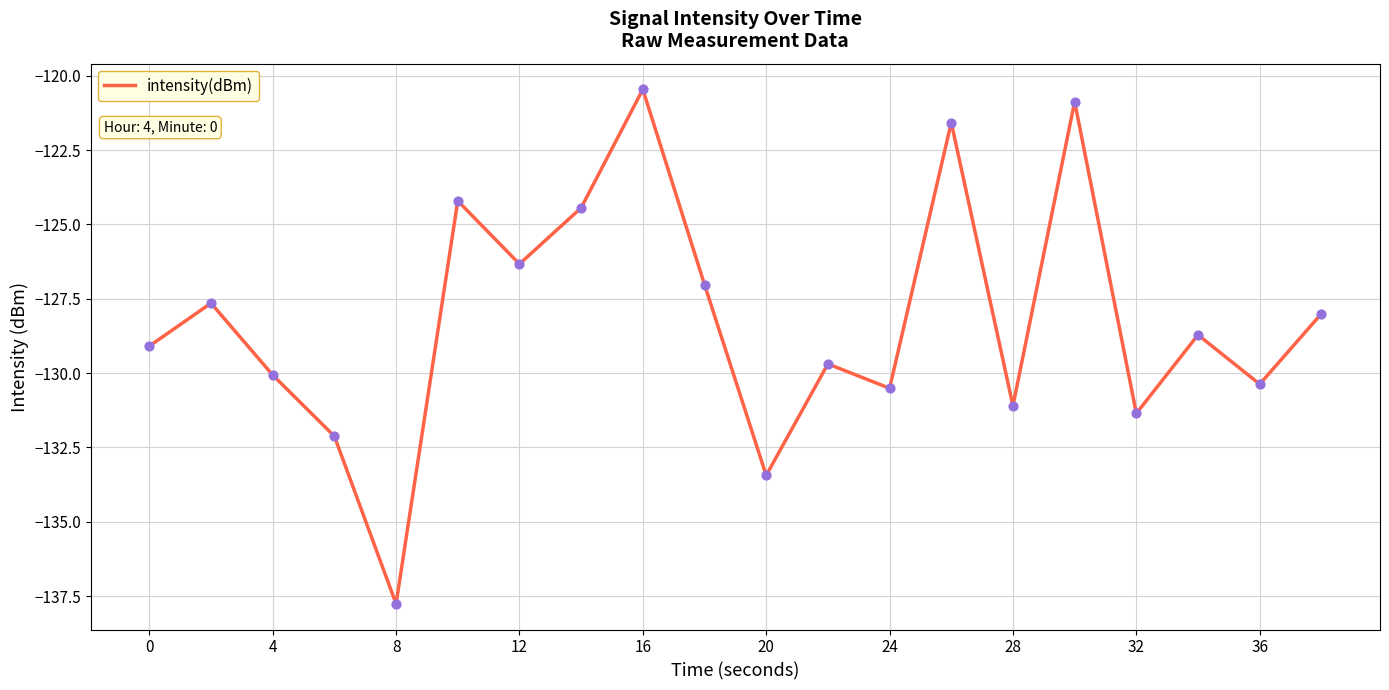

What is the maximum value shown in the chart?

-120.5